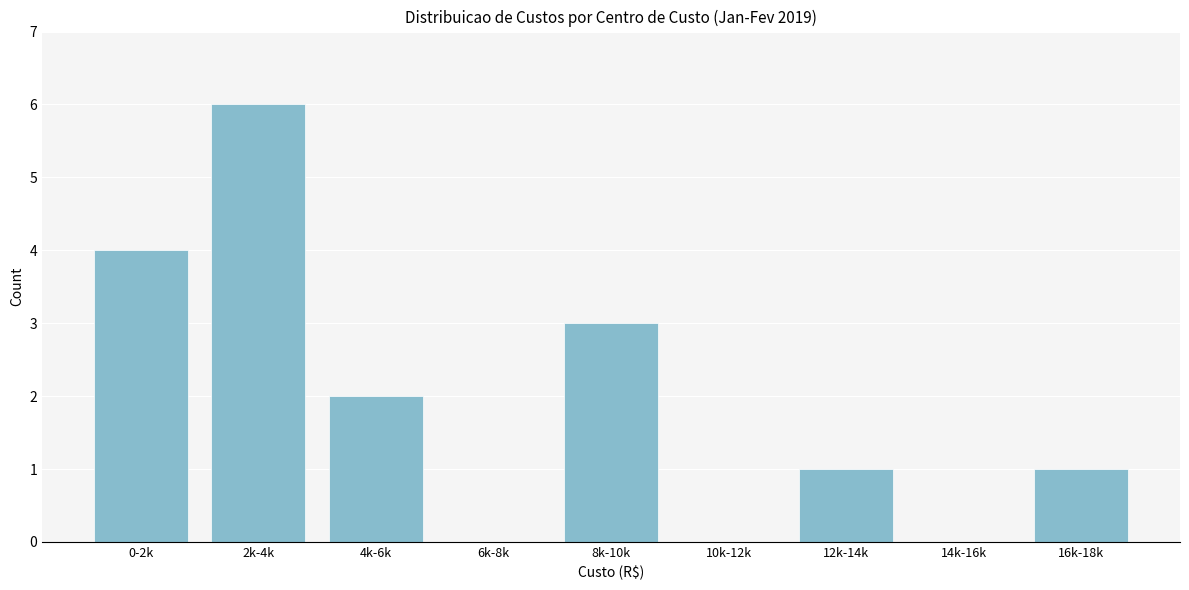

Reading left to right, extract all data points from this chart.

0-2k=4	2k-4k=6	4k-6k=2	6k-8k=0	8k-10k=3	10k-12k=0	12k-14k=1	14k-16k=0	16k-18k=1